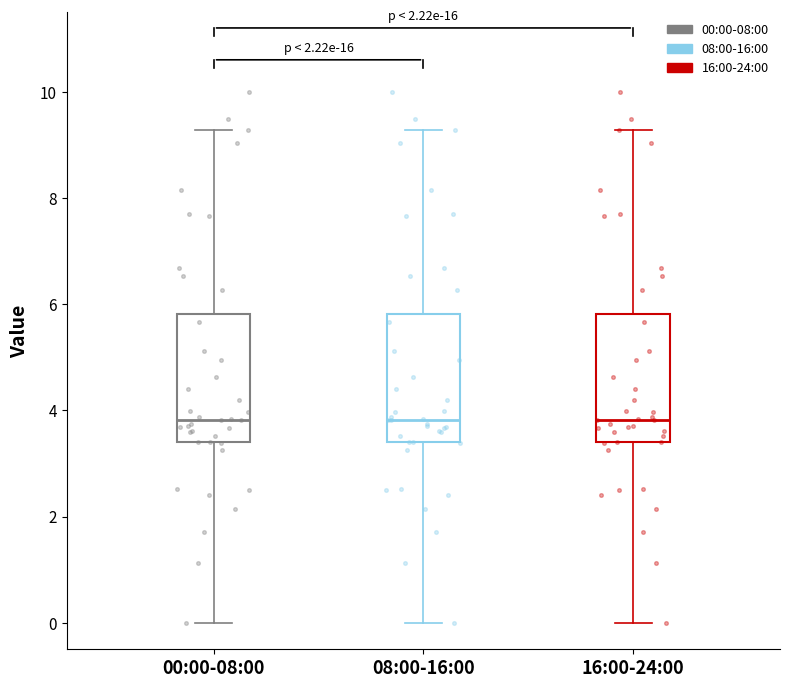

Where does the upper whisker of the box for 16:00-24:00 end on the y-axis? The values are not printed on the chart, so give them approximately, as read against the axis.

9.2